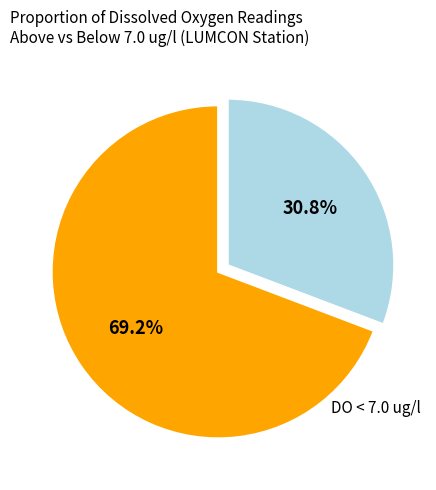

Does any single category account for the majority?

Yes